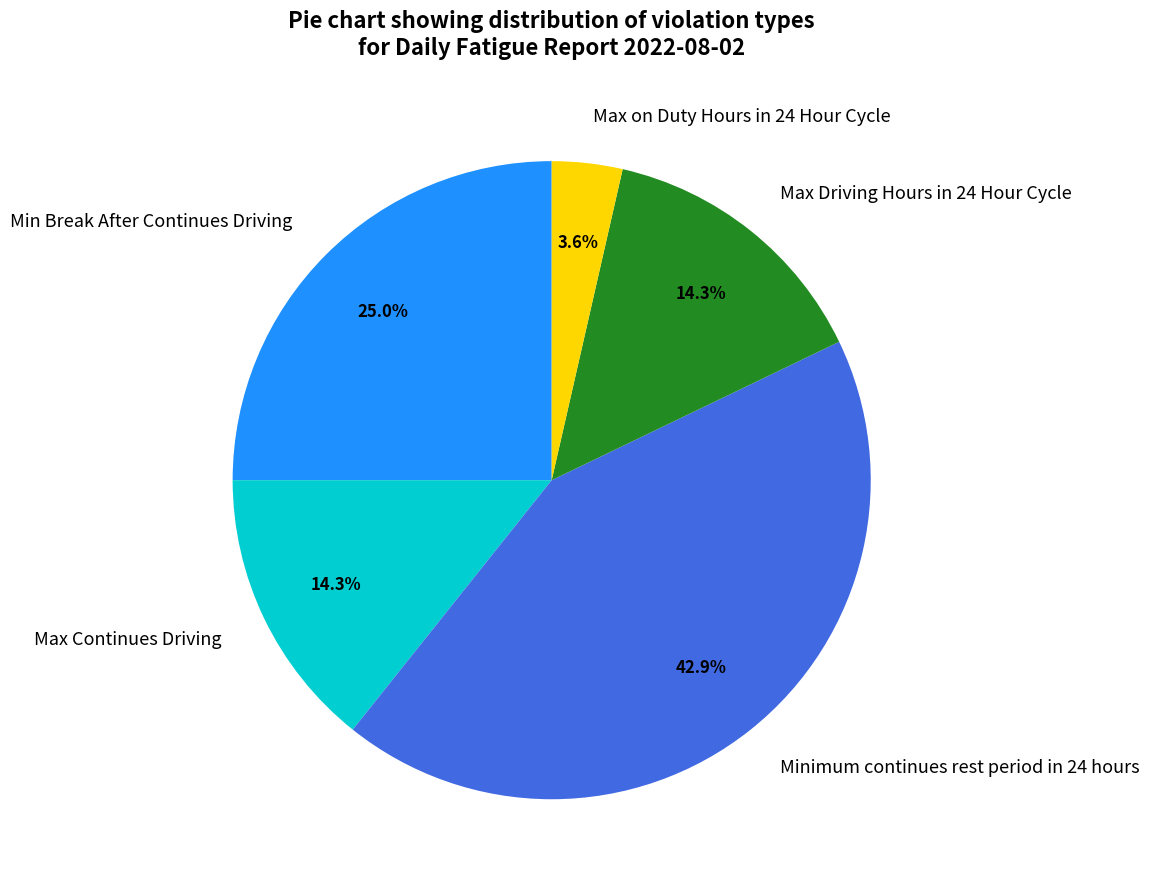

Count the number of slices in the pie.

5